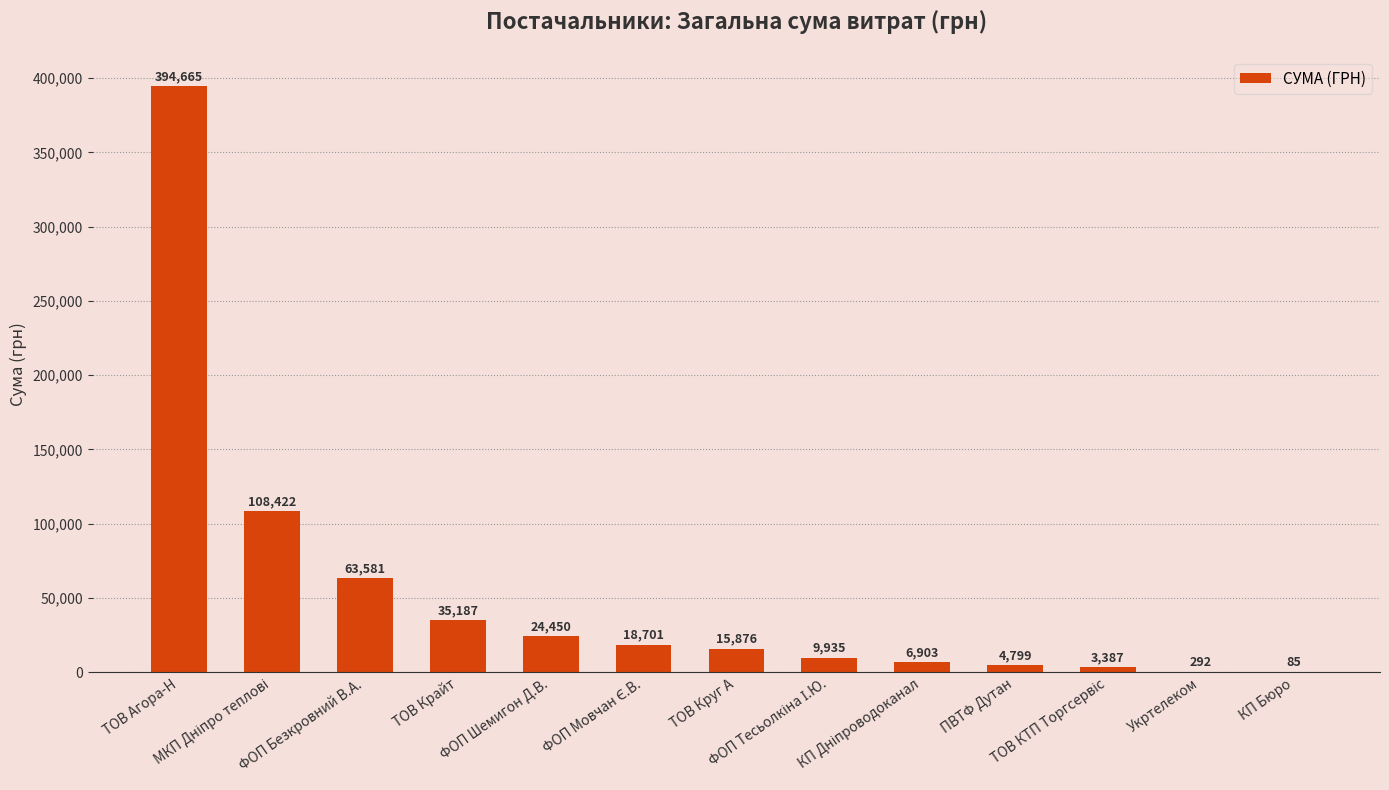

Which category has the highest value across all series?

ТОВ Агора-Н